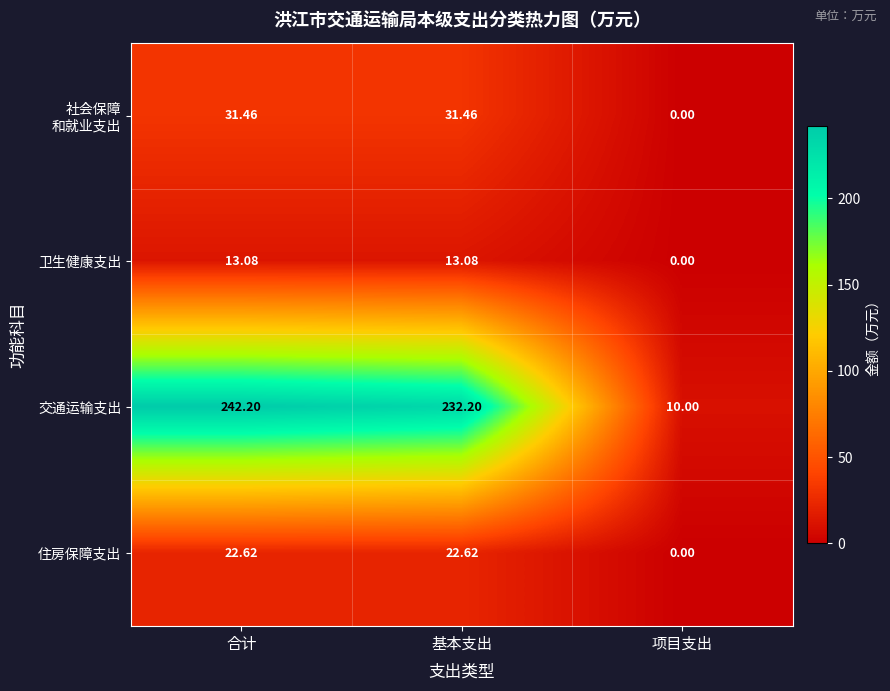

Where is 卫生健康支出 nearest to the value 6?

项目支出